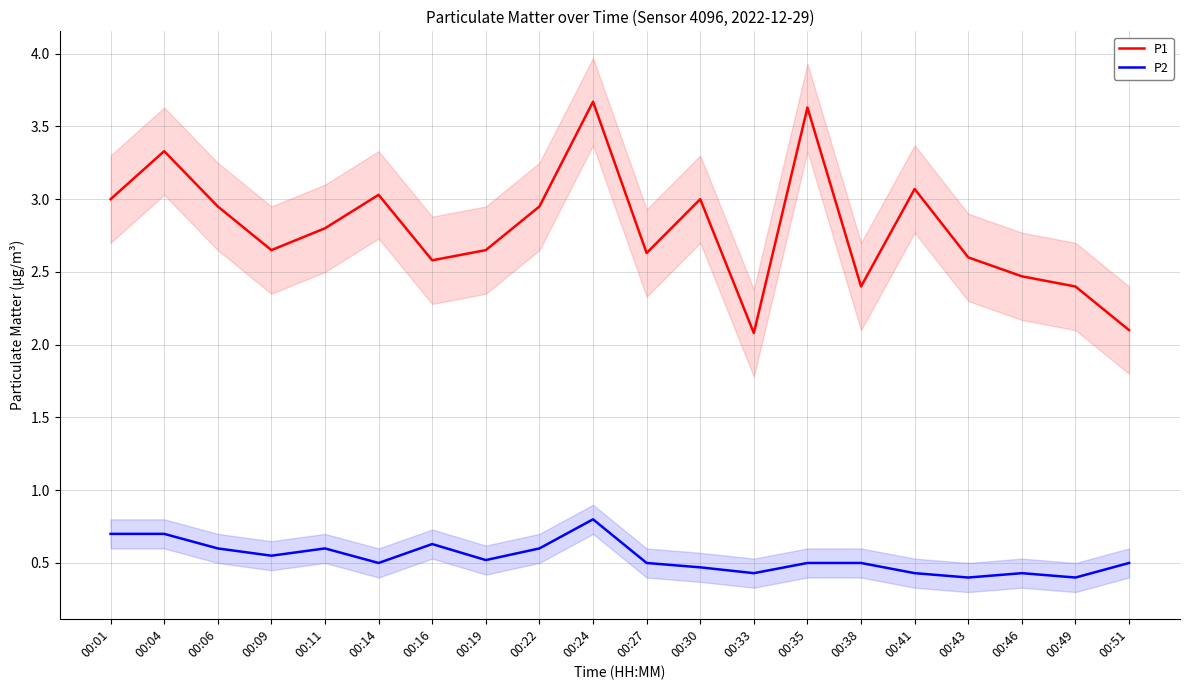

Reading left to right, extract all data points from this chart.

P1: 3.0	3.3	3.0	2.6	2.8	3.0	2.6	2.6	3.0	3.7	2.6	3.0	2.1	3.6	2.4	3.1	2.6	2.5	2.4	2.1
P2: 0.7	0.7	0.6	0.6	0.6	0.5	0.6	0.5	0.6	0.8	0.5	0.5	0.4	0.5	0.5	0.4	0.4	0.4	0.4	0.5